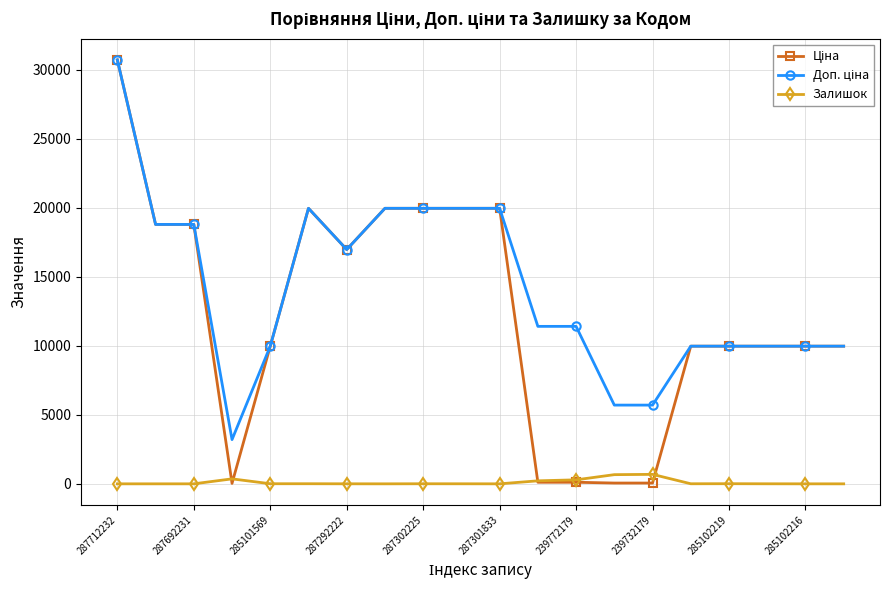

What is the maximum value for Залишок?

686.0